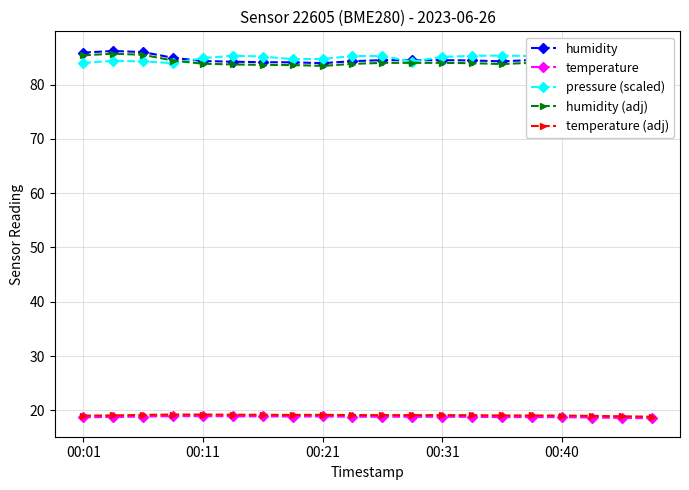

True or false: humidity (adj) and temperature cross at least once.

False